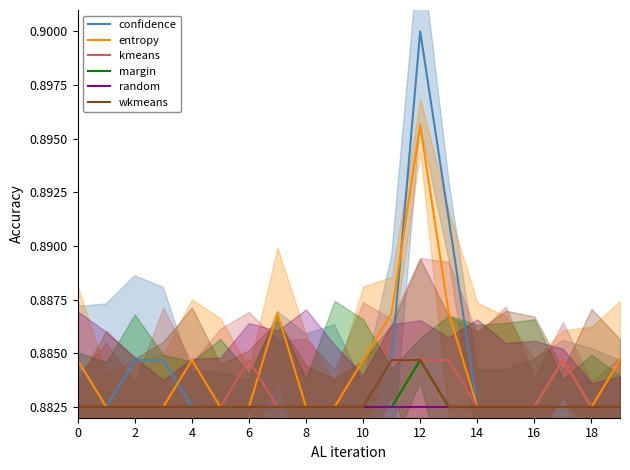

Rank the series by their maximum value, from lowest to highest.

三朝町, 境港市, 倉吉市, 岩美町, 米子市, 鳥取市